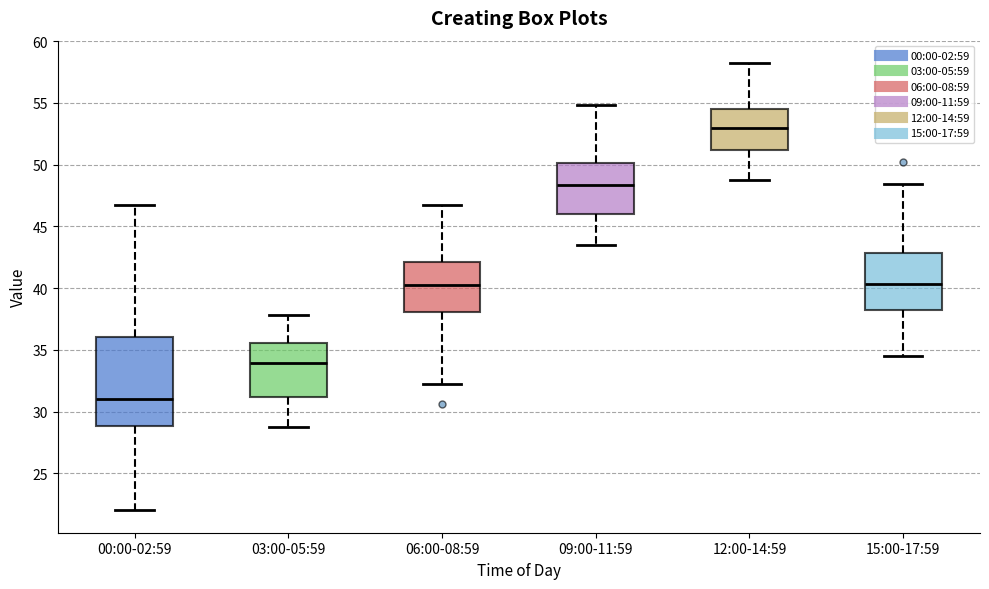

Which box's median line is the highest?

12:00-14:59